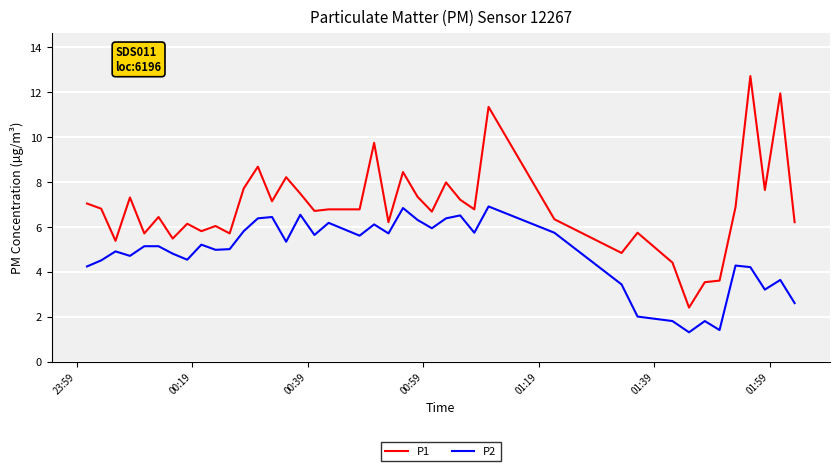

At how many categories does at least one series exceed 2?

40